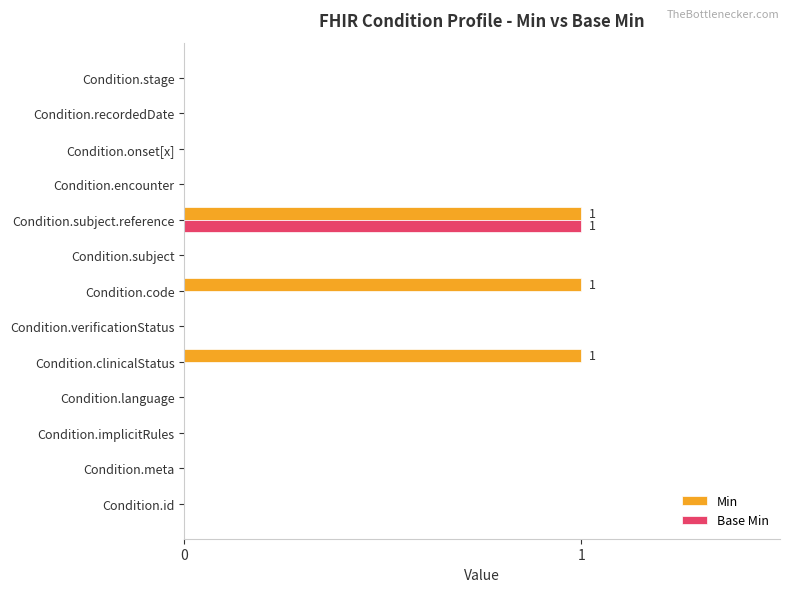

The Min series shows -1 at Condition.encounter. True or false?

False